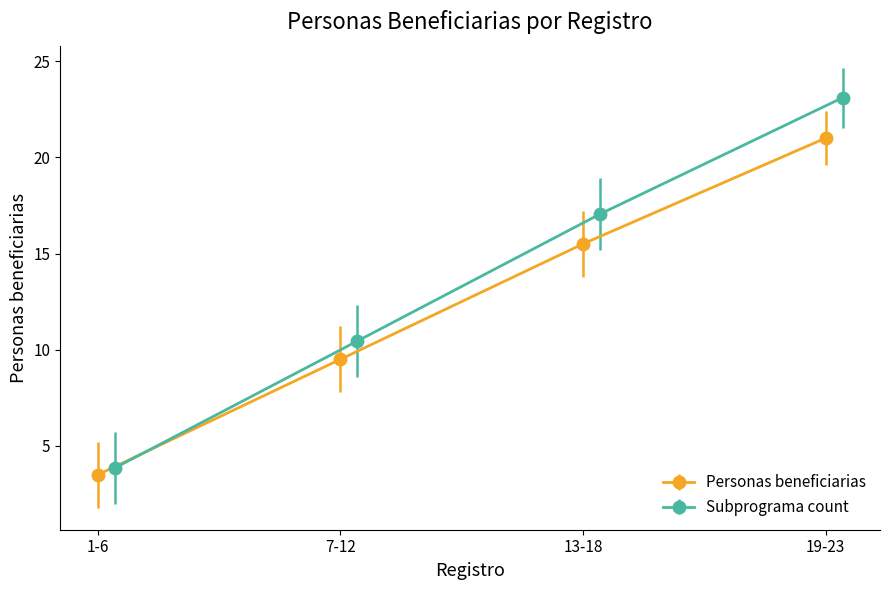

True or false: Subprograma count and Personas beneficiarias cross at least once.

False